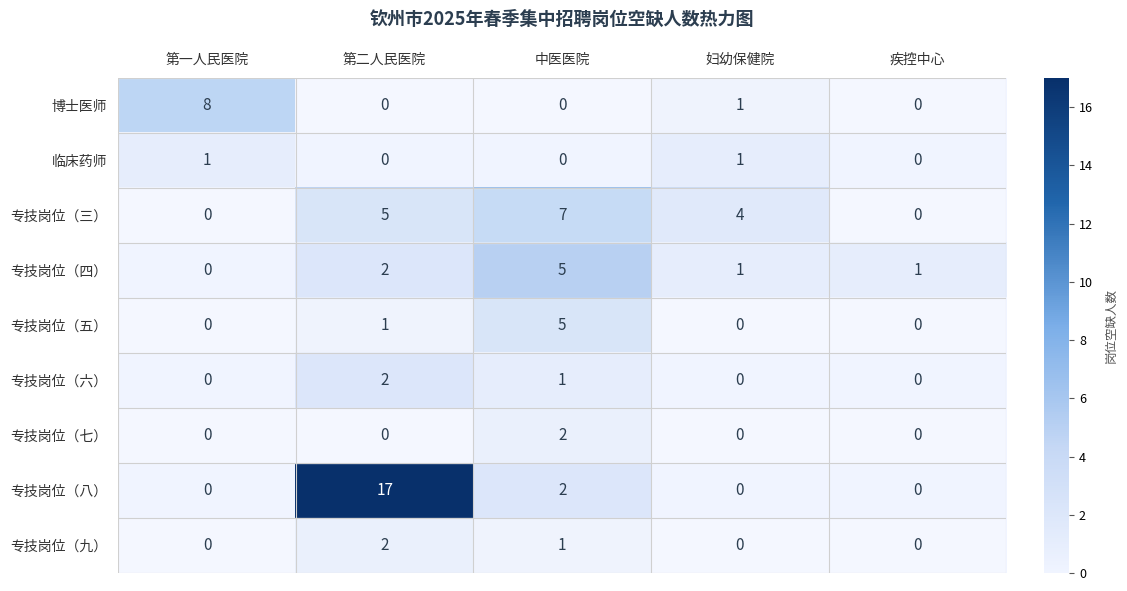

What is the difference between the highest and lowest values at 第二人民医院?

17